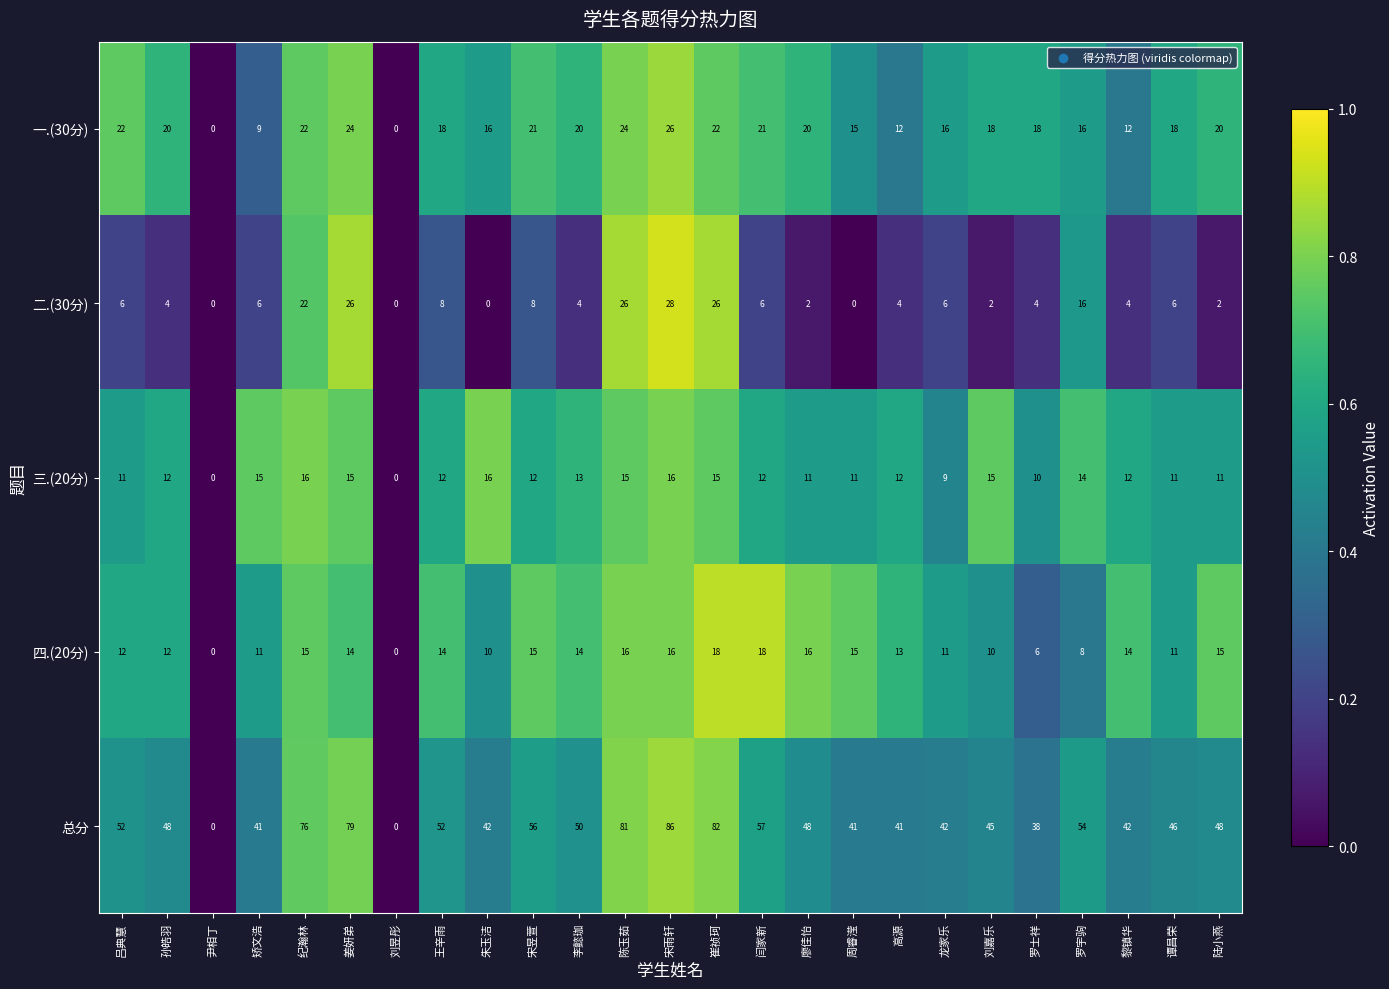

What is the greatest value displayed?

86